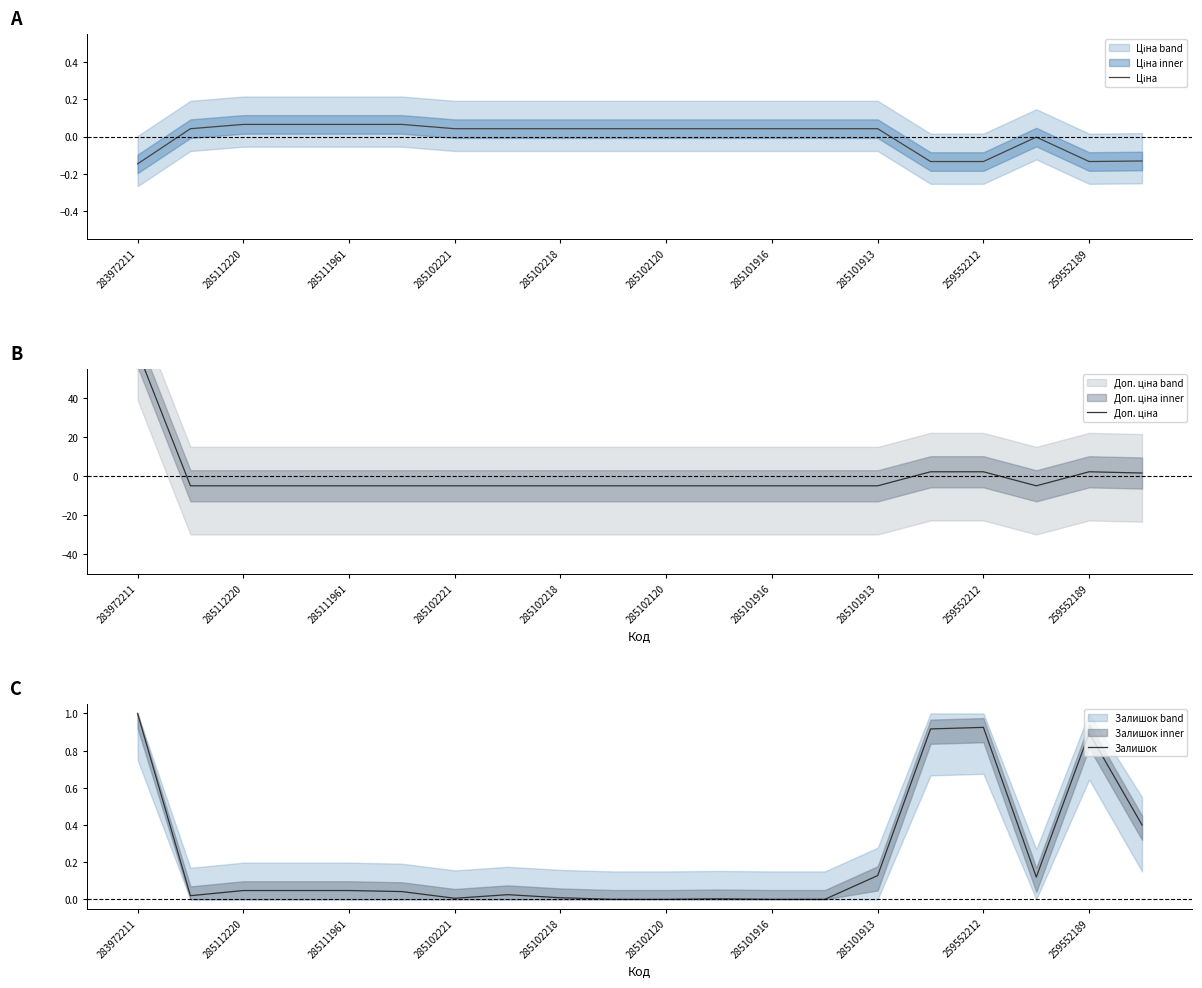

What is the difference between the maximum and minimum values in the Ціна series?

0.2